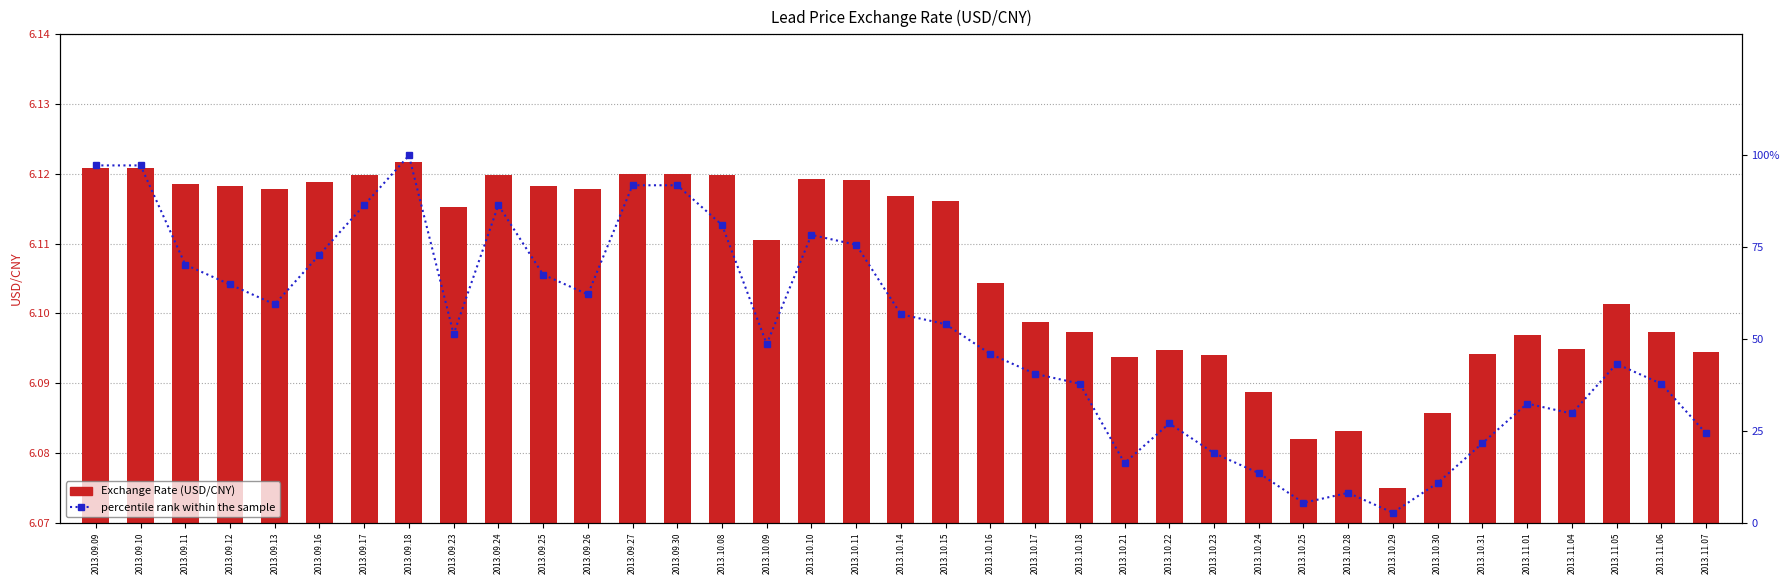

True or false: percentile rank within the sample has a value of 9.0 at 2013.10.22.

False